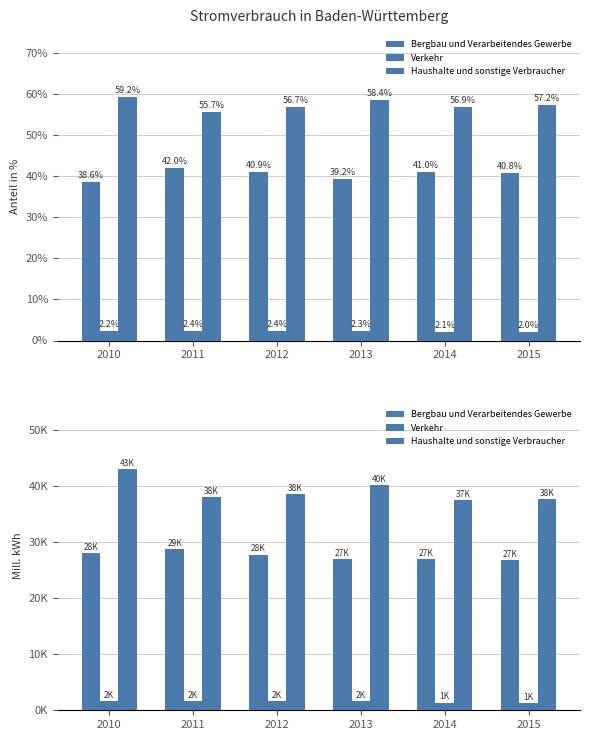

What are all the series names shown in the legend?

Bergbau und Verarbeitendes Gewerbe, Verkehr, Haushalte und sonstige Verbraucher